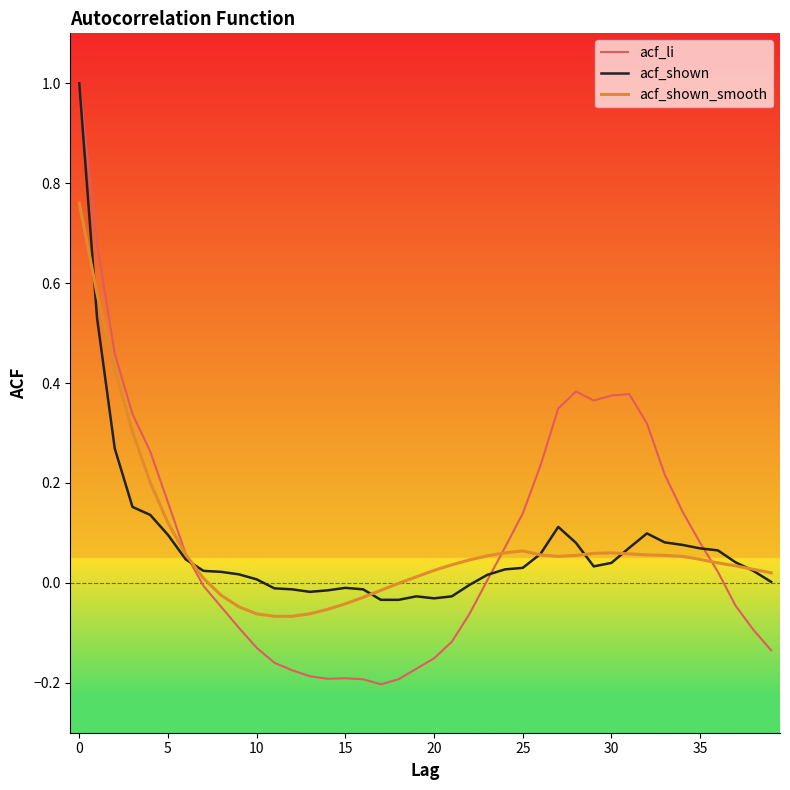

What is the sum of all acf_shown_smooth values?

3.0